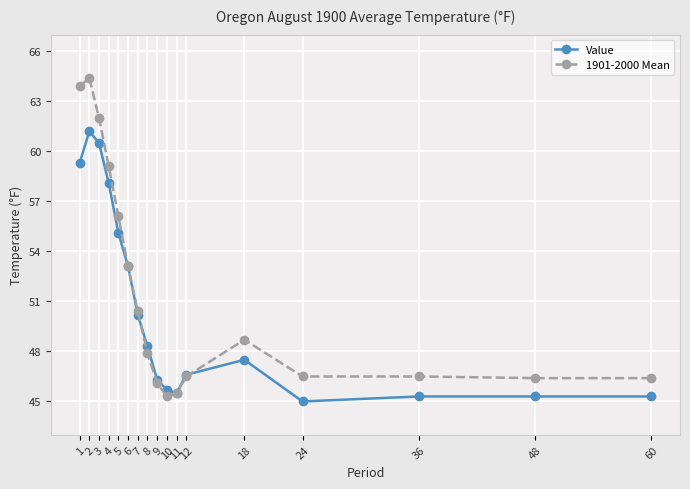

At how many categories does at least one series exceed 48?

9